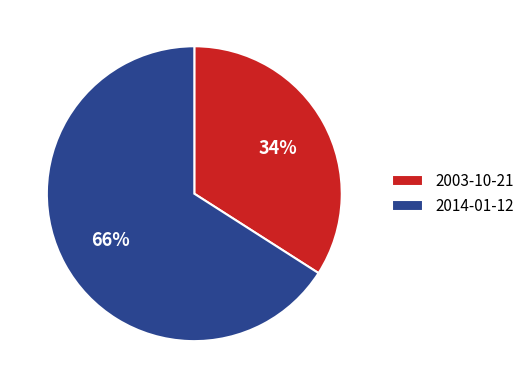

Which category has the smallest portion of the pie?

2003-10-21